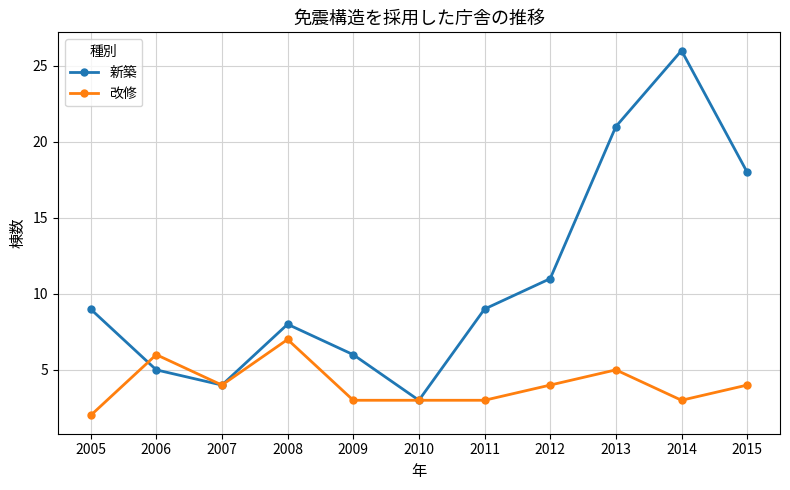

Rank the series by their maximum value, from highest to lowest.

新築, 改修